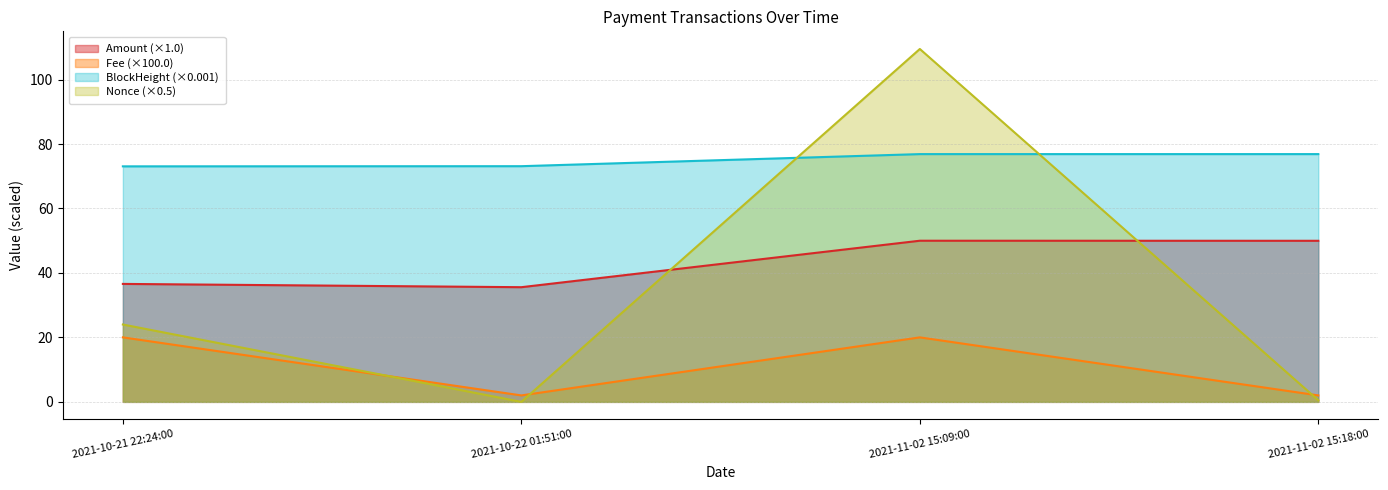

What is the label of the 4th point from the left?

2021-11-02 15:18:00